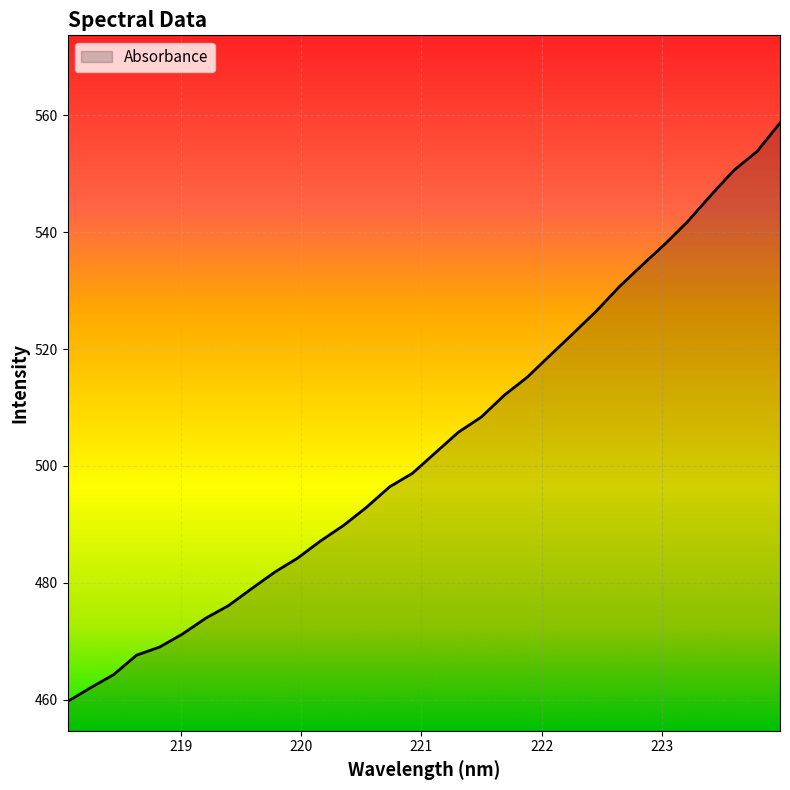

What is the greatest value displayed?

558.7